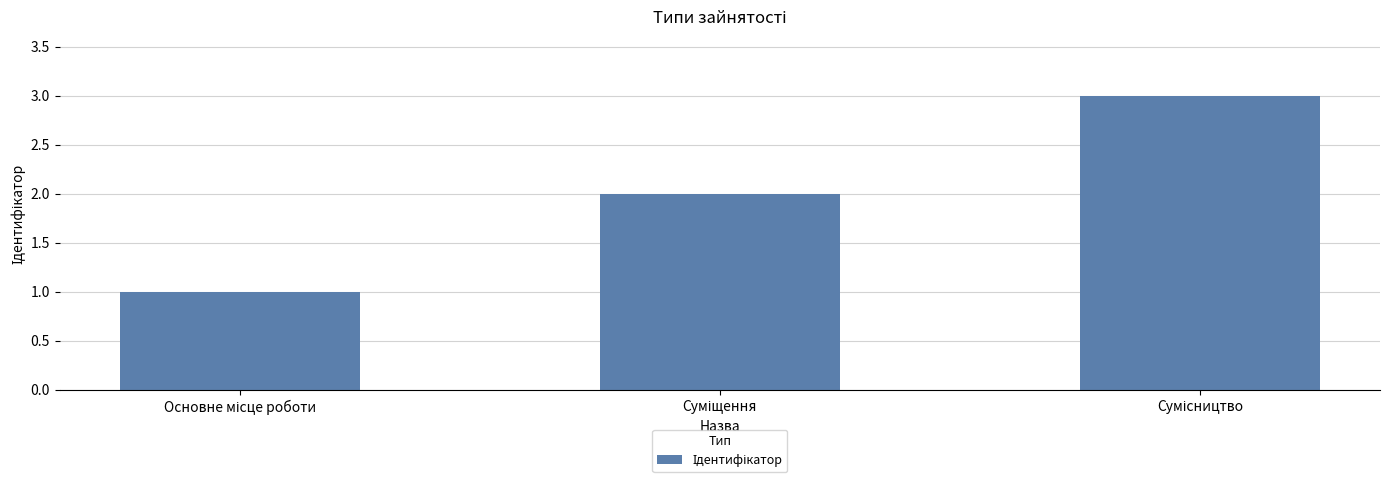

What is the sum of all values?

6